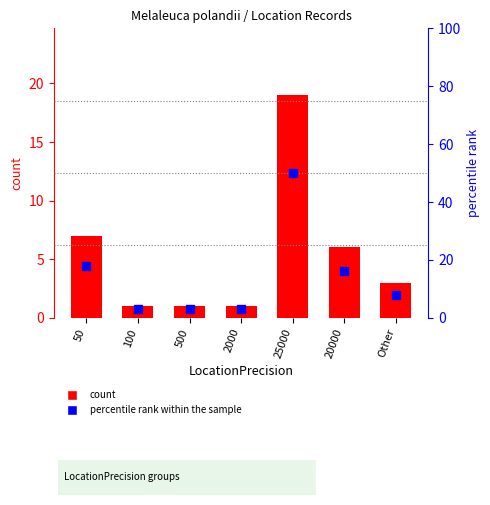

At how many categories does at least one series exceed 4?

4